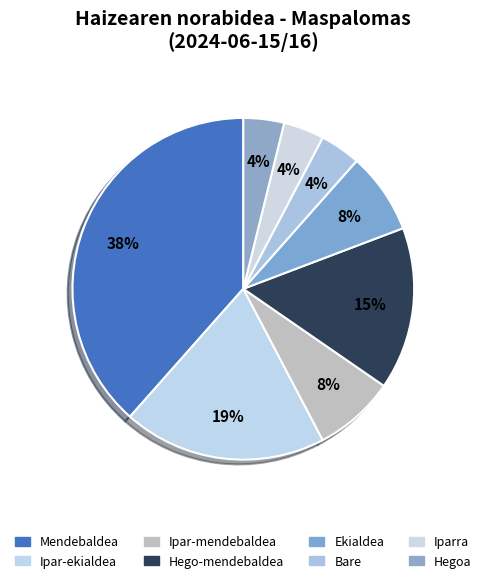

How many segments does this pie chart have?

8